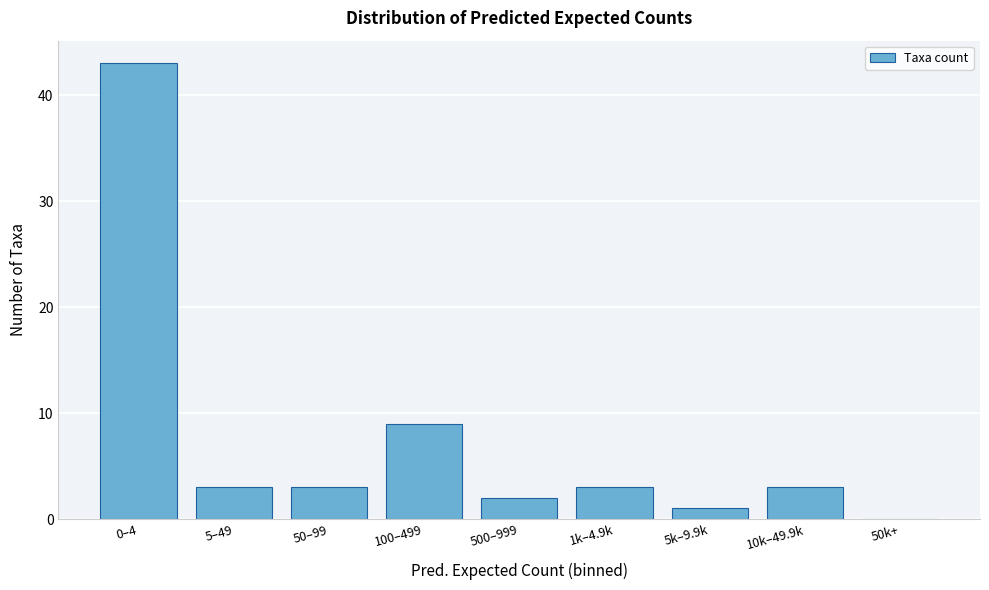

Reading left to right, list all the values displayed in this chart.

0–4=43	5–49=3	50–99=3	100–499=9	500–999=2	1k–4.9k=3	5k–9.9k=1	10k–49.9k=3	50k+=0